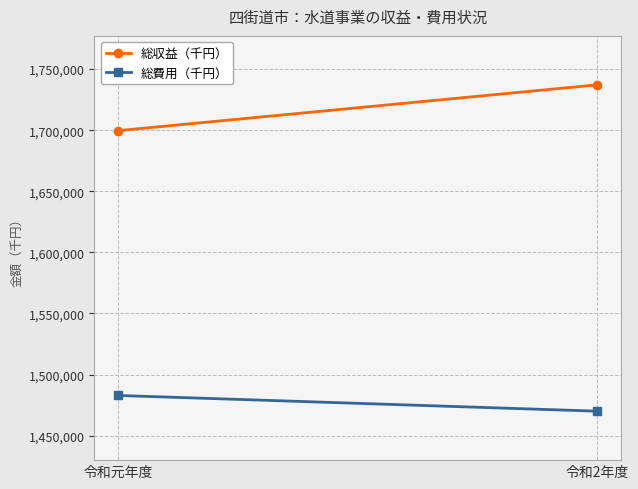

Is it true that 総収益（千円） equals 1737095 at 令和2年度?

True